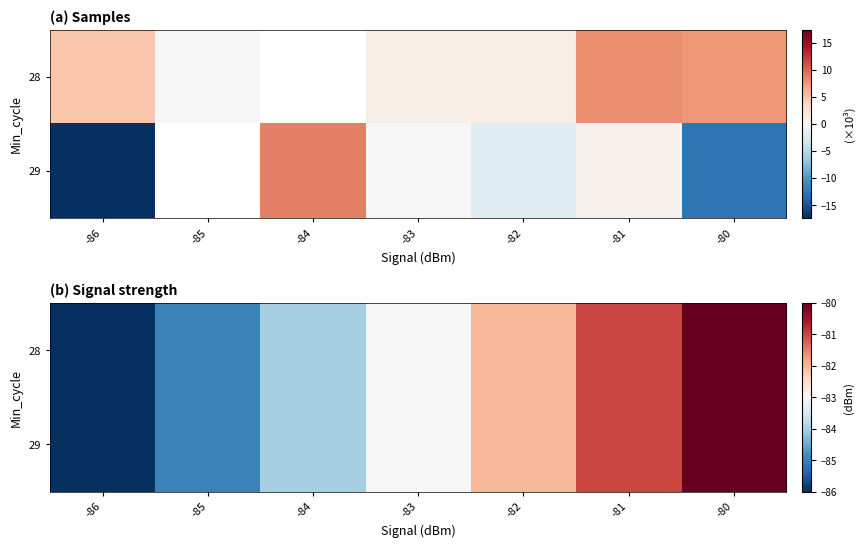

Read the 29 value at -80.

-80